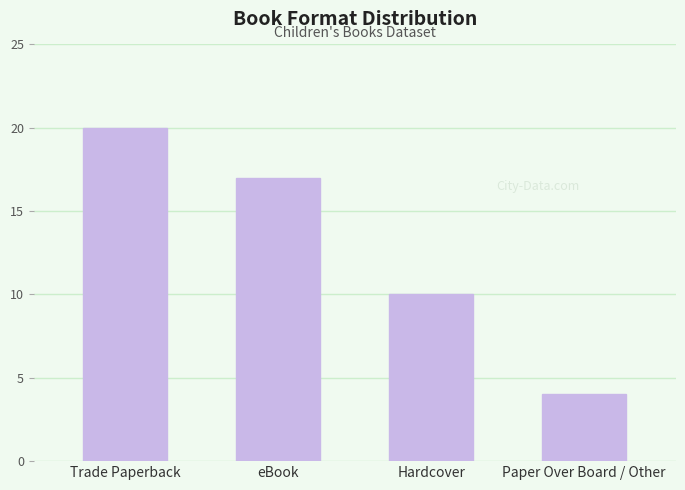

At which label does the data first exceed 17?

Trade Paperback